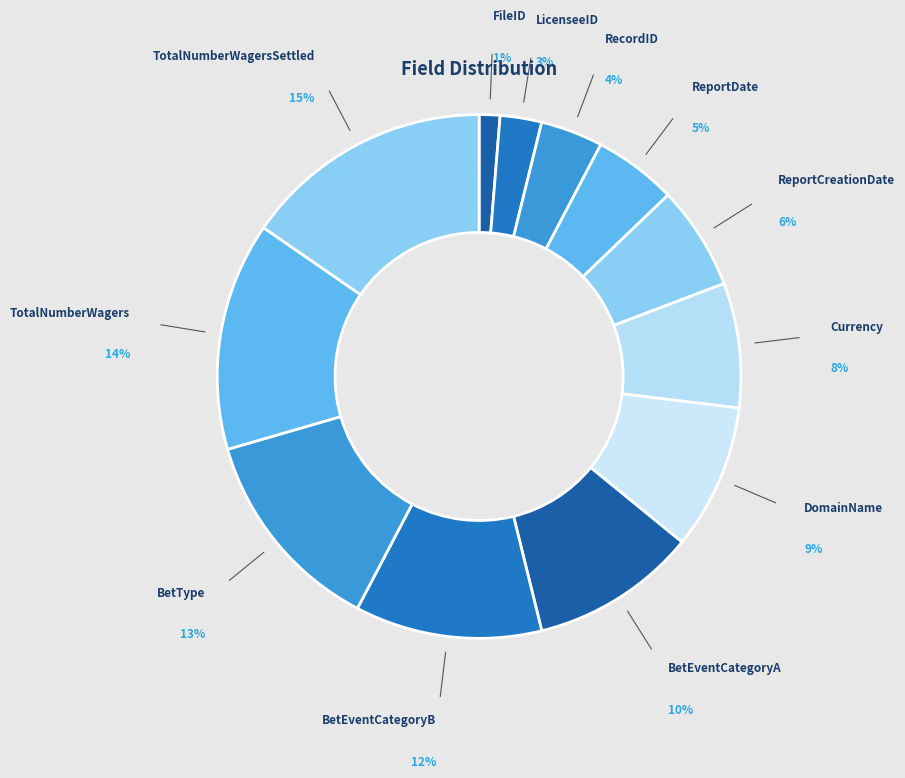

What is the smallest slice in the pie chart?

FileID